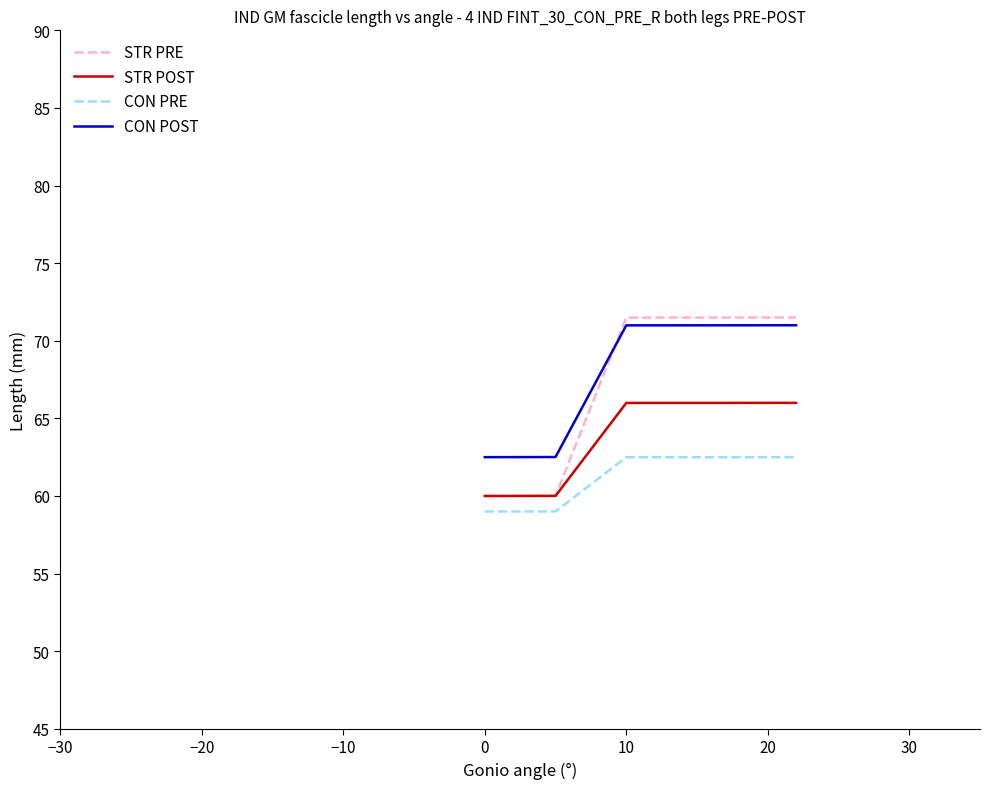

Which series has the largest range (max minus min)?

STR PRE